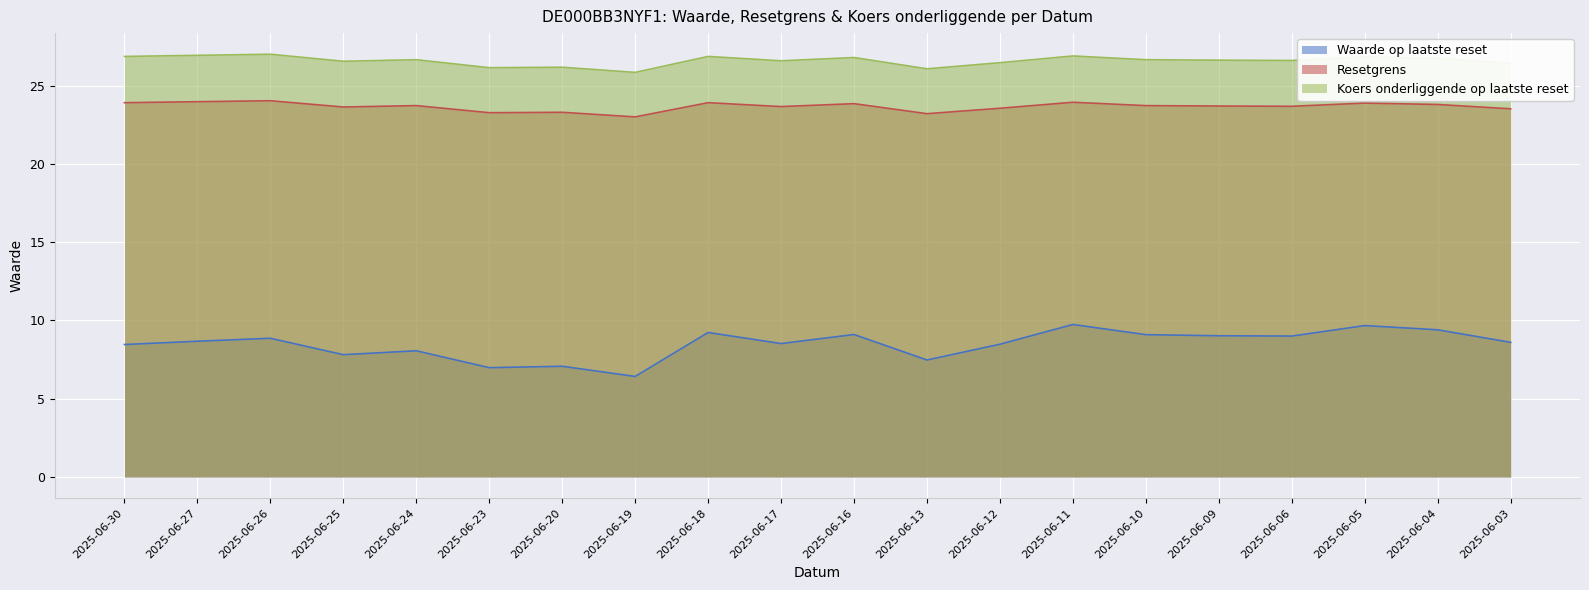

At which category does Waarde op laatste reset reach its first local peak?

2025-06-26